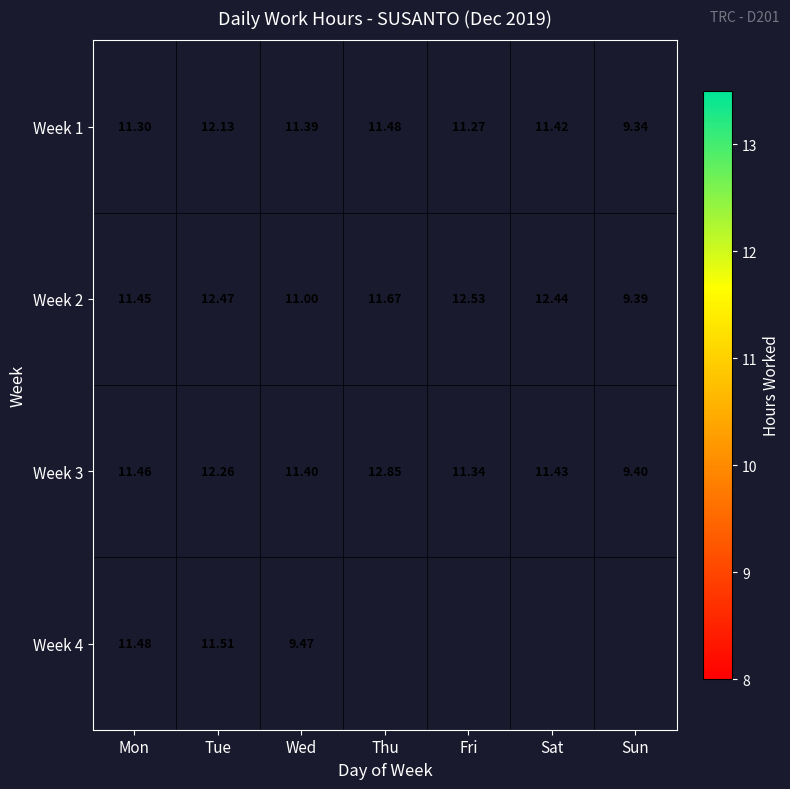

What is the maximum value for Week 1?

12.1